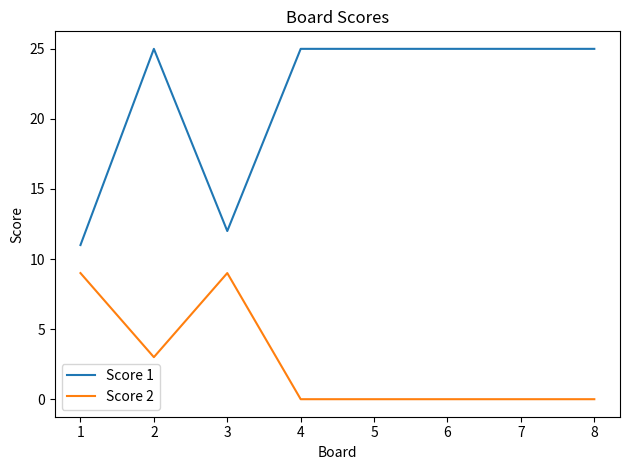

Which series has the largest total across all categories?

Score 1